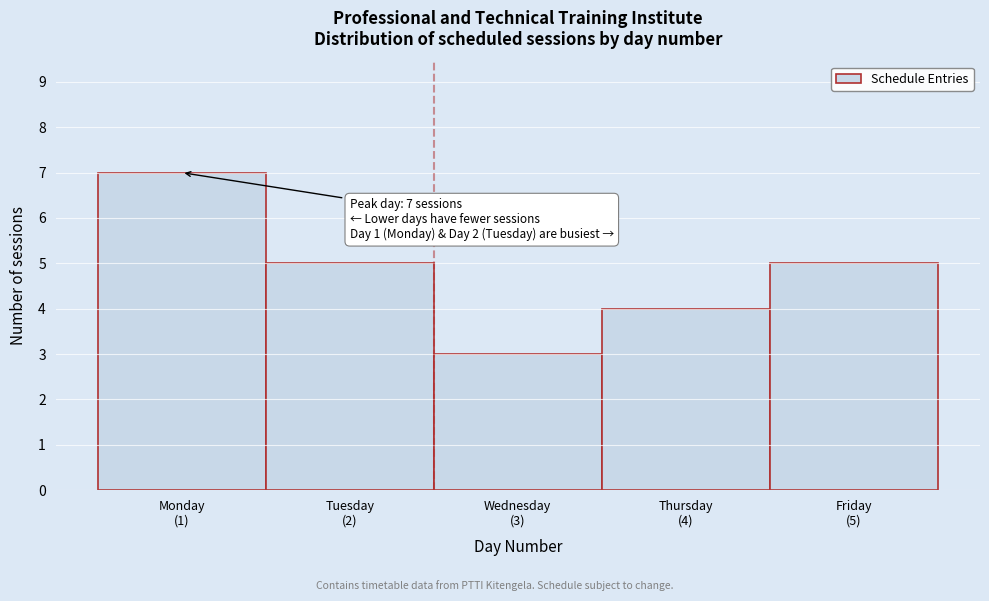

Reading left to right, transcribe all the data shown in this chart.

7	5	3	4	5